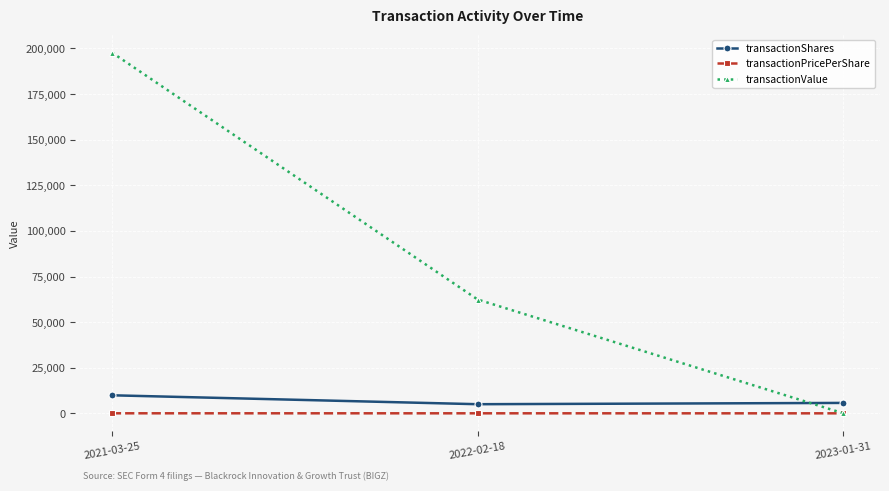

At how many categories does at least one series exceed 24062?

2